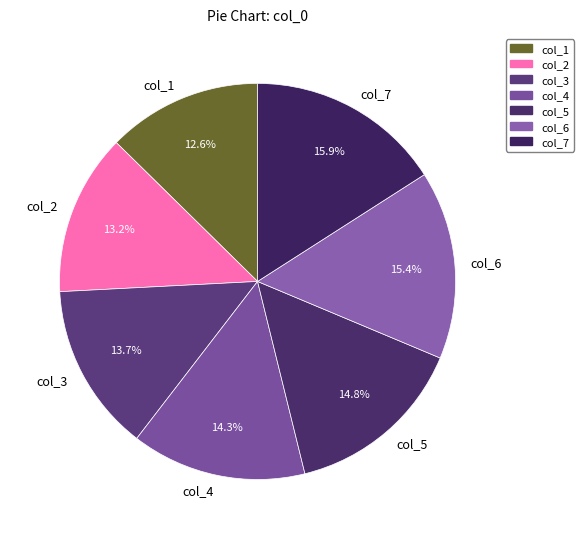

To the nearest percent, what percentage of the pie is col_4?

14%